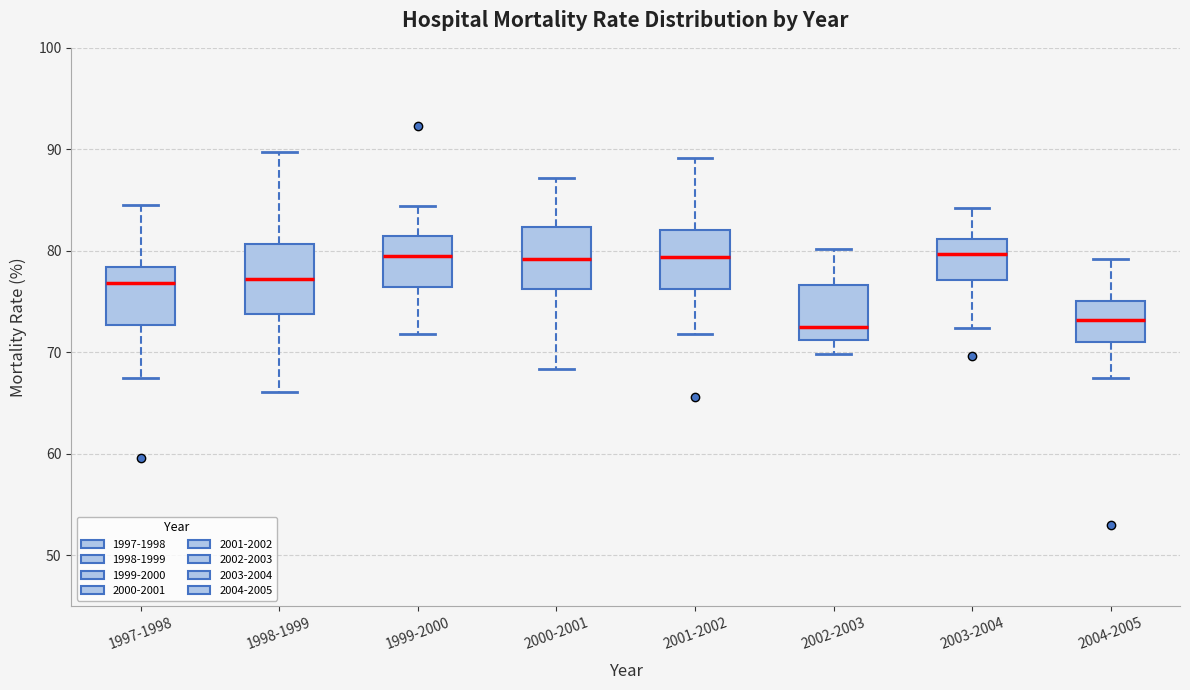

Reading left to right, read every box against the y-axis: the position of its median line, the range the box covers, and the ends of its whiskers. The values are not printed on the chart, so give them approximately, as read against the axis.

1997-1998: median 77, box 73 to 78, whiskers 68 to 85
1998-1999: median 77, box 74 to 81, whiskers 66 to 90
1999-2000: median 80, box 76 to 81, whiskers 72 to 84
2000-2001: median 79, box 76 to 82, whiskers 68 to 87
2001-2002: median 79, box 76 to 82, whiskers 72 to 89
2002-2003: median 73, box 71 to 77, whiskers 70 to 80
2003-2004: median 80, box 77 to 81, whiskers 72 to 84
2004-2005: median 73, box 71 to 75, whiskers 68 to 79